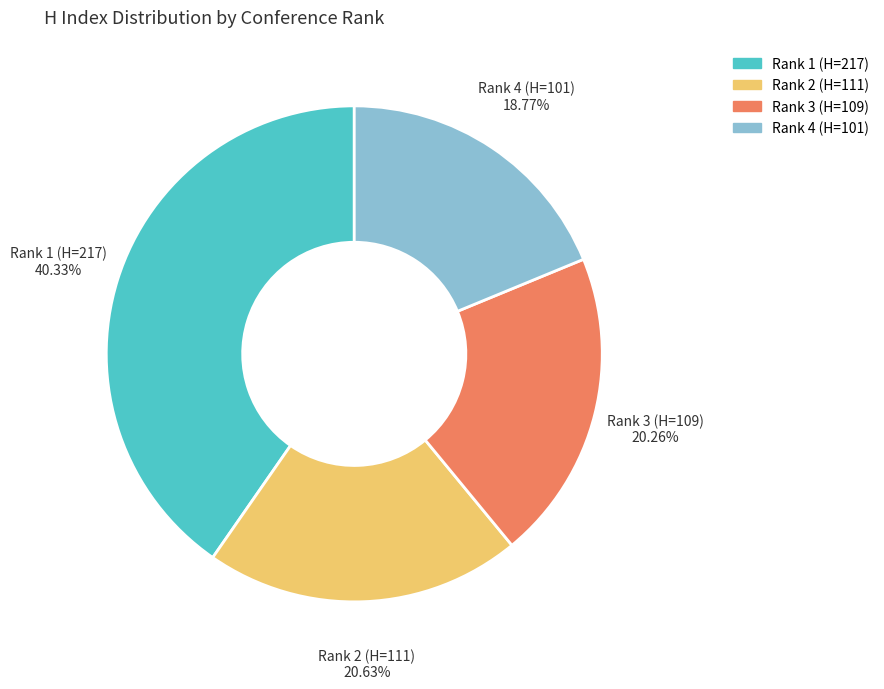

To the nearest percent, what is the difference between the largest and smallest slice percentages?

22%